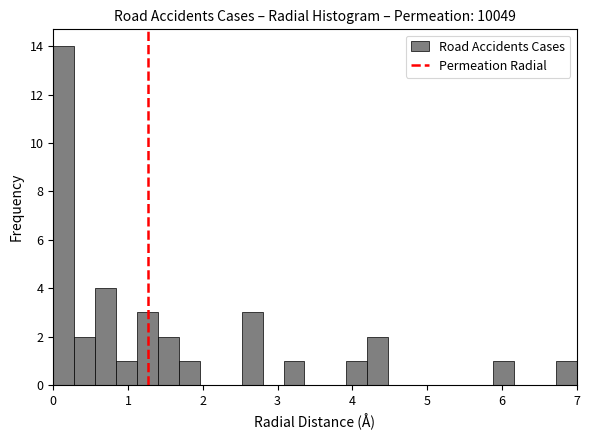

Read against the x-axis, roughly where is the centre of the tallest bar?

0.1